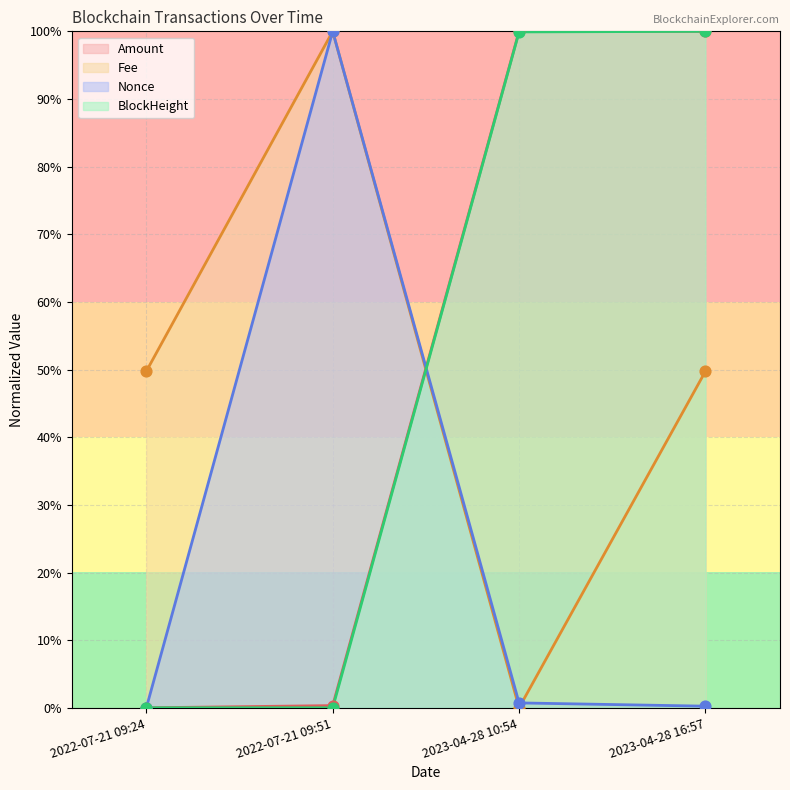

At how many categories does at least one series exceed 0?

4